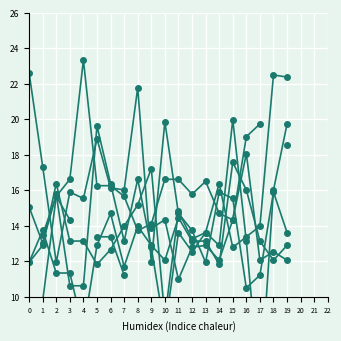

Which series has the largest total across all categories?

col_7